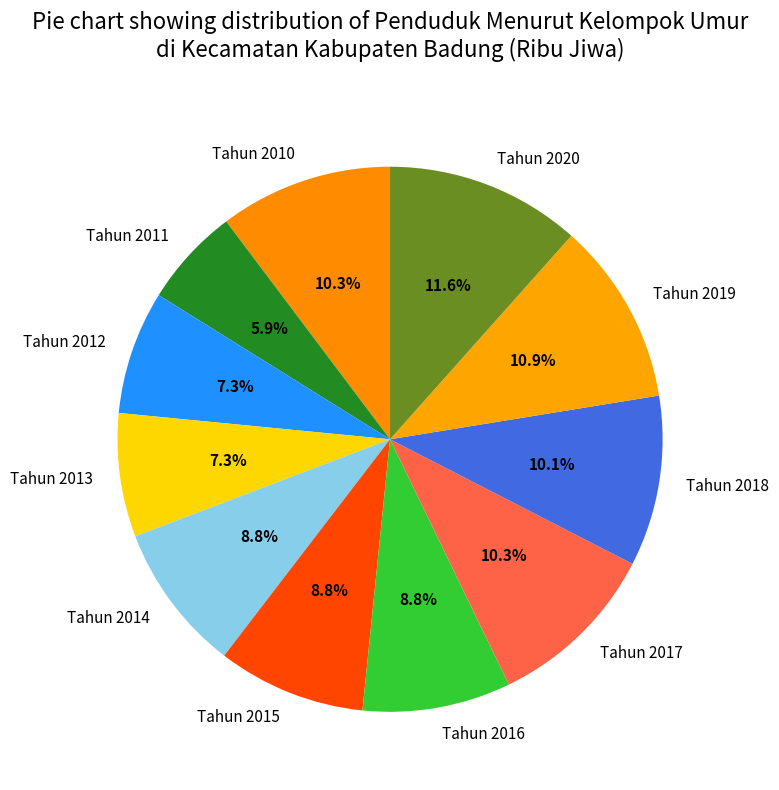

Is it true that Tahun 2014 is 9% of the pie?

True